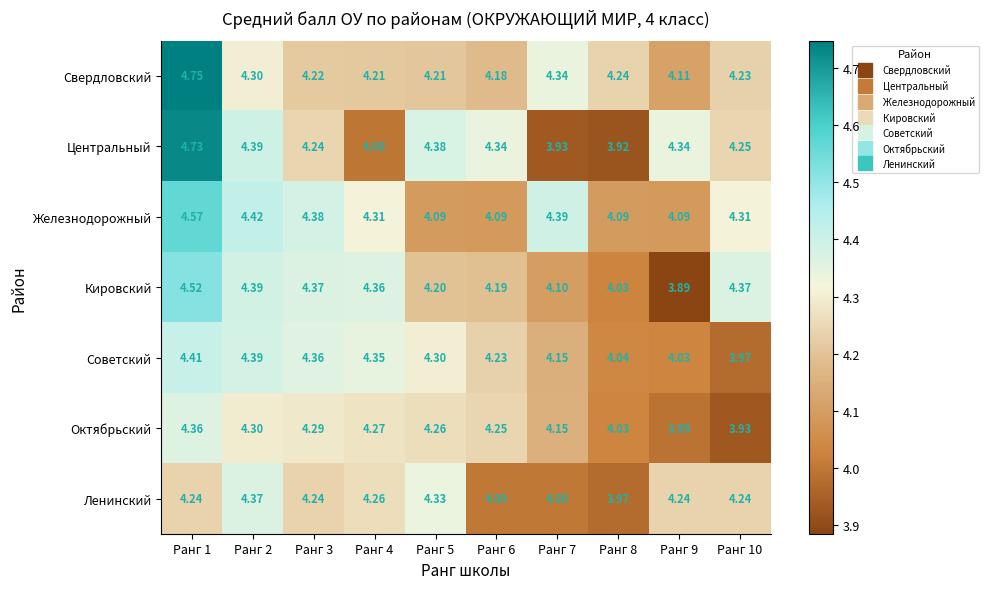

Between Ранг 9 and Ранг 10, which series saw the biggest shift?

Кировский